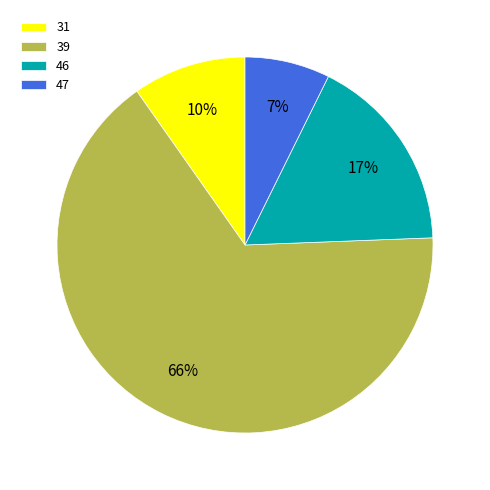

To the nearest percent, what percentage of the pie is 46?

17%